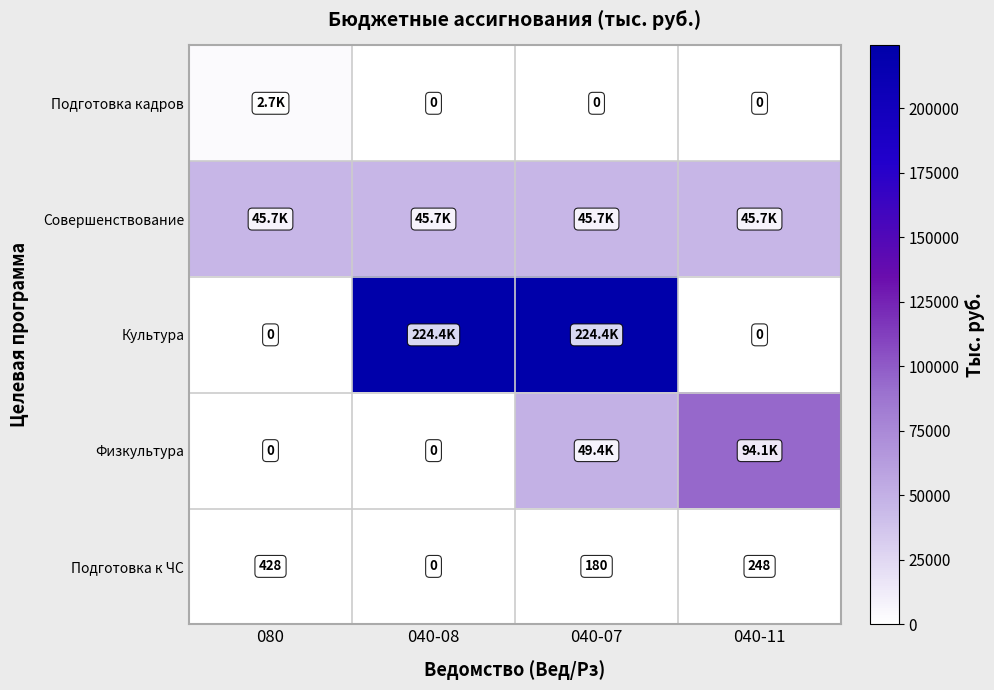

Which has a higher value, 040-11 or 040-08?

040-11